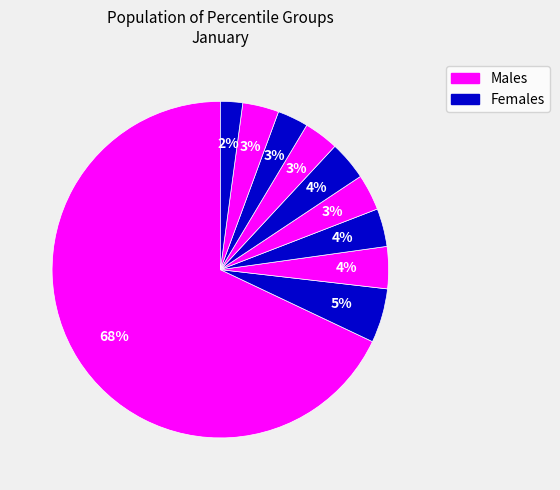

How many slices are in this pie chart?

10